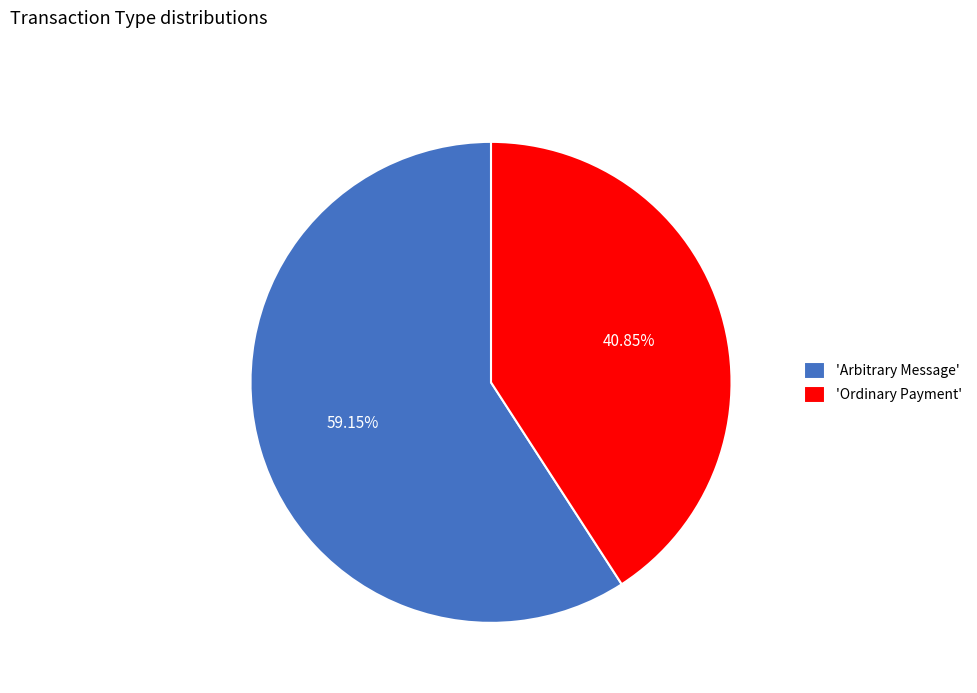

Count the number of slices in the pie.

2